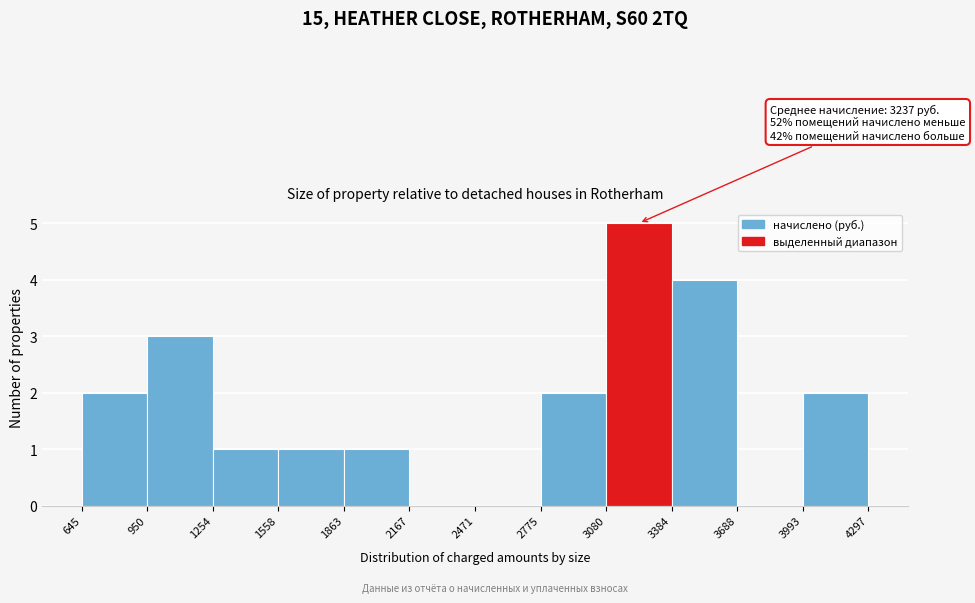

Over which range of the x-axis is the bar tallest?

3080 to 3384